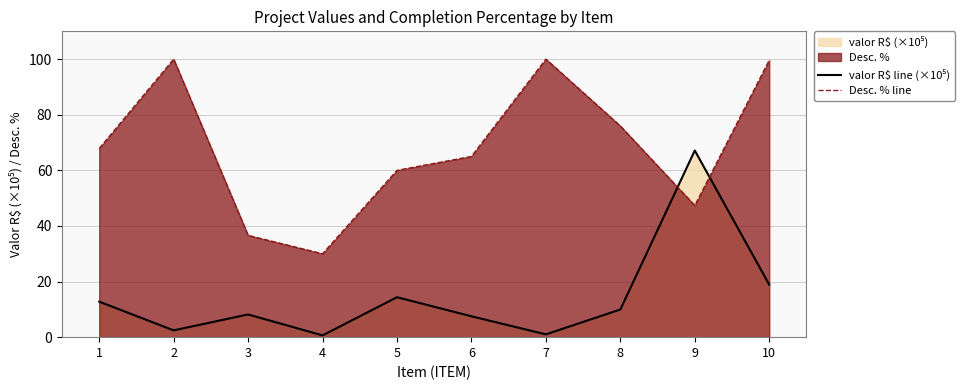

How many distinct data groups are displayed?

2